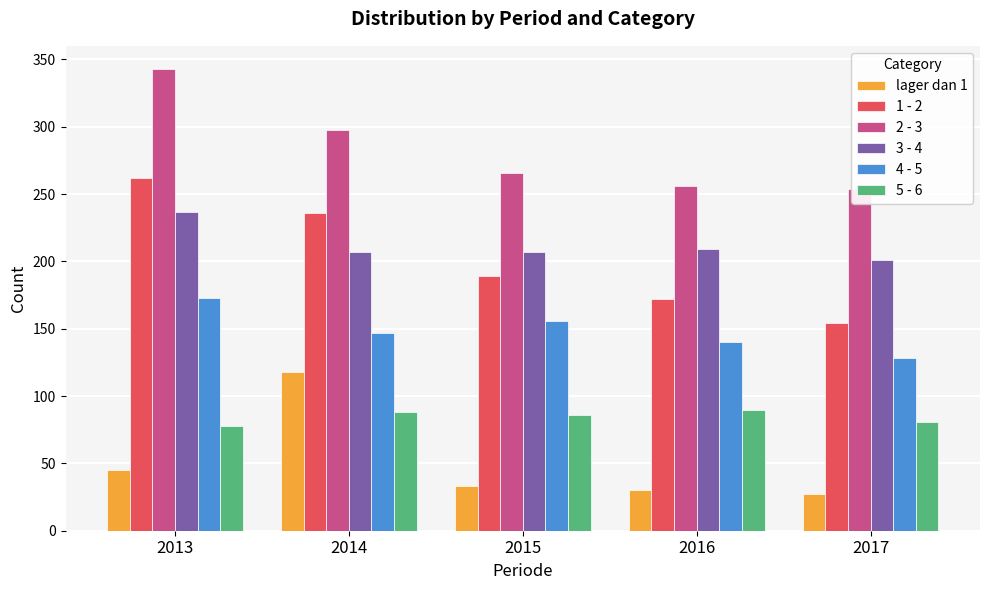

Are the bars horizontal?

No